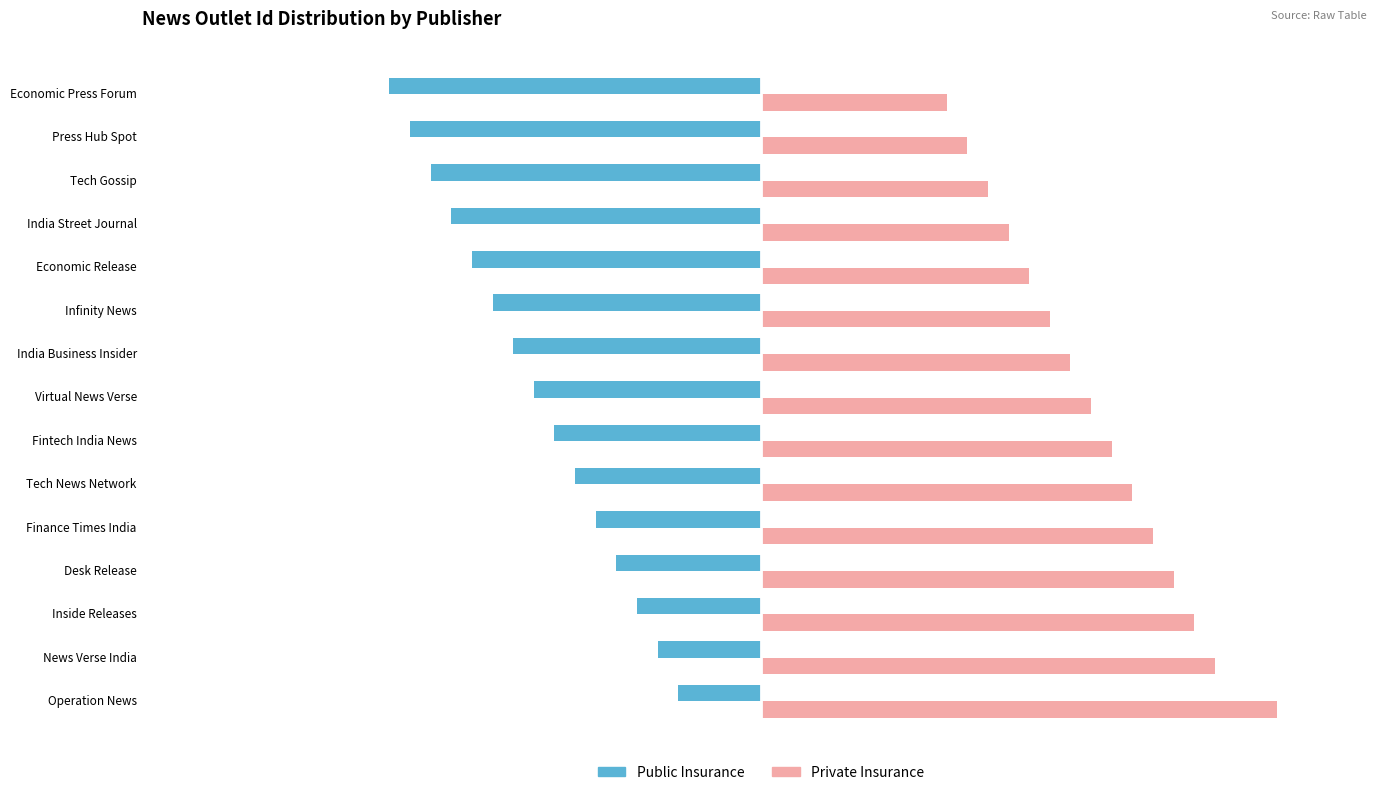

List the series in order of their overall mean, highest first.

Private Insurance, Public Insurance